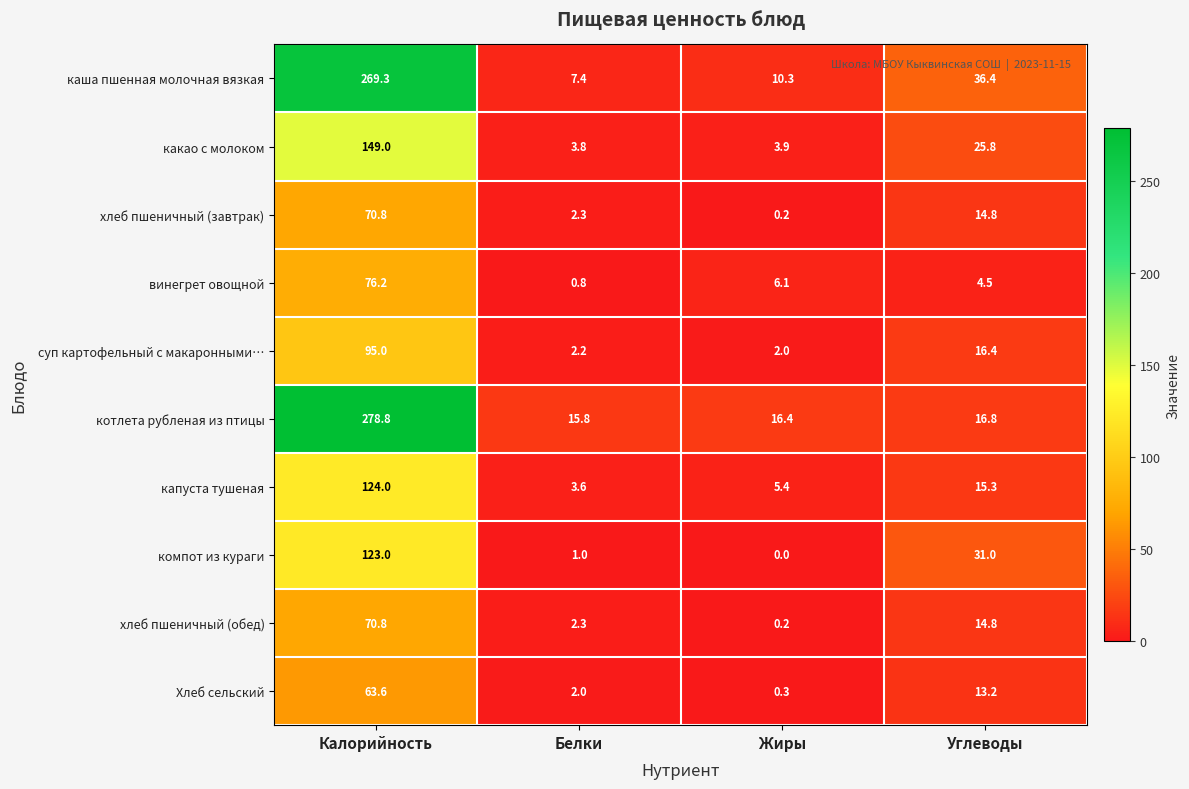

Where is Хлеб сельский nearest to the value 31?

Углеводы